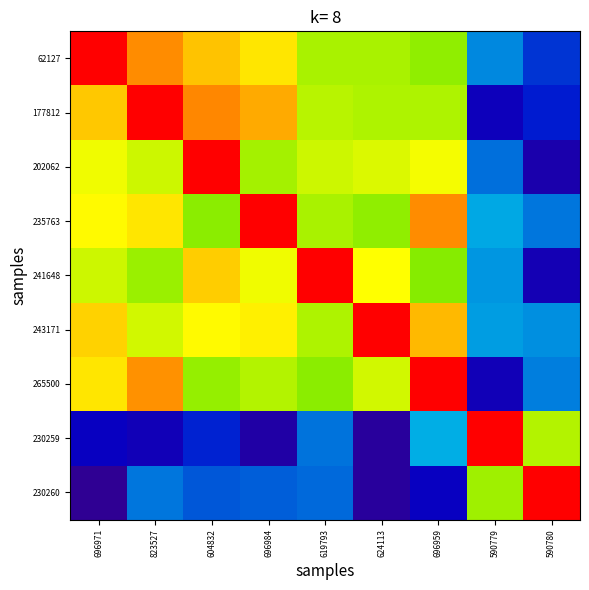

How many distinct data groups are displayed?

9